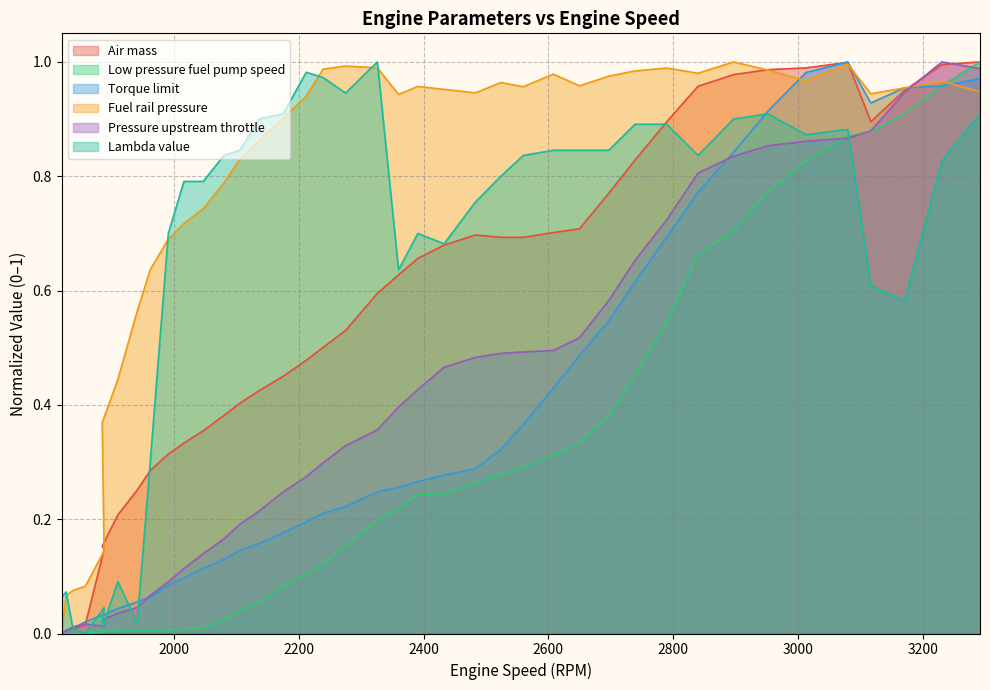

The Fuel rail pressure series shows 0.9 at 2360. True or false?

True